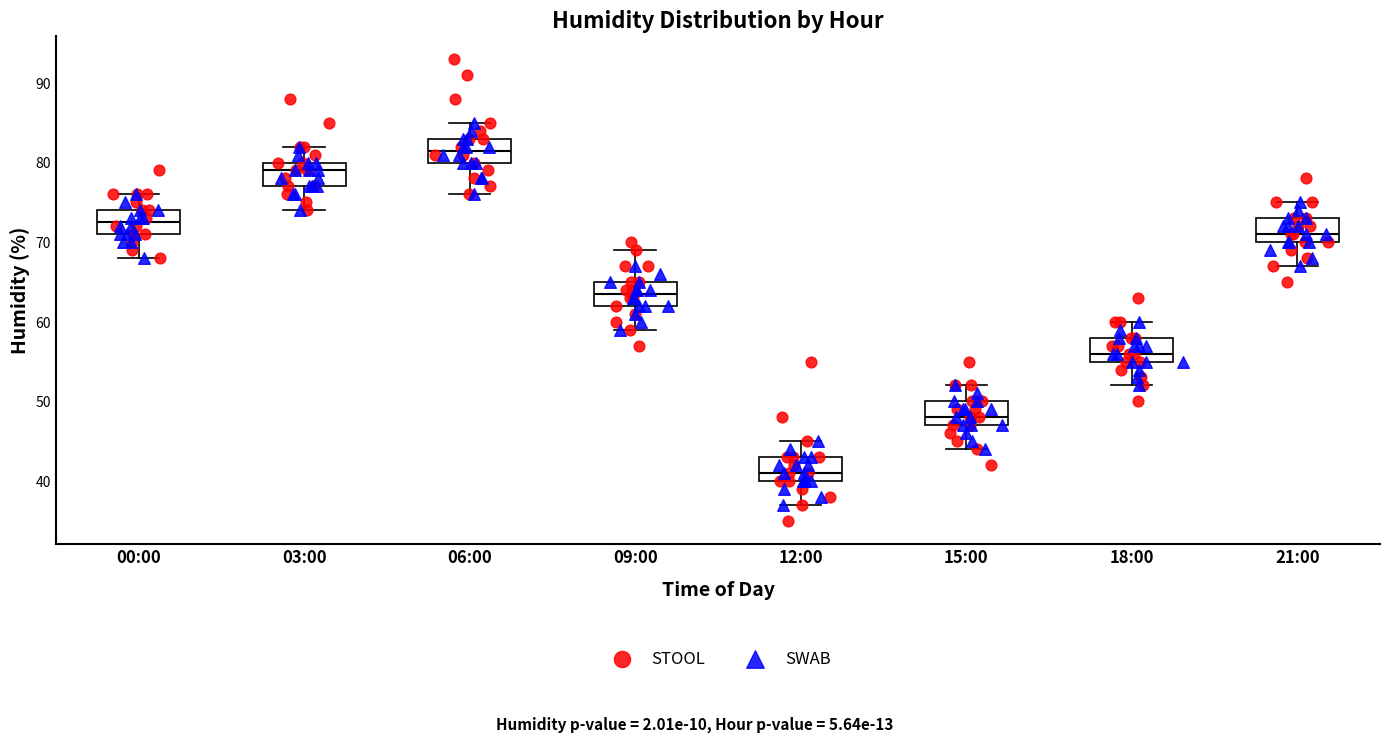

Which box's median line is the lowest?

12:00